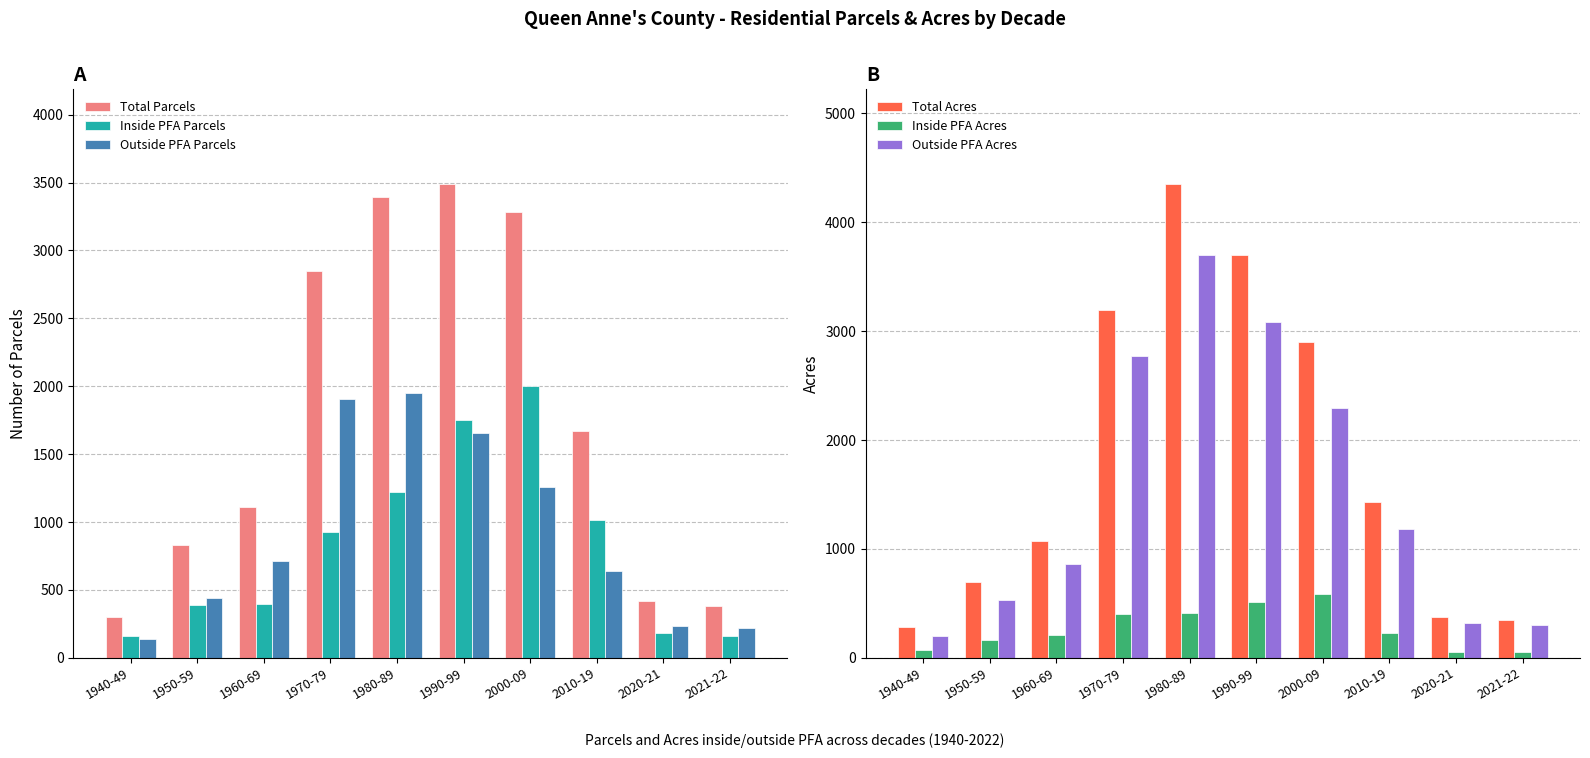

Reading left to right, transcribe all the data shown in this chart.

Total Parcels: 304.0	832.0	1112.0	2846.0	3394.0	3489.0	3281.0	1671.0	416.0	382.0
Inside PFA Parcels: 162.0	387.0	394.0	926.0	1223.0	1748.0	1999.0	1016.0	182.0	160.0
Outside PFA Parcels: 140.0	442.0	712.0	1906.0	1950.0	1656.0	1256.0	636.0	232.0	220.0
Total Acres: 281.6	697.1	1071.3	3192.5	4350.3	3697.4	2903.8	1427.2	378.5	351.5
Inside PFA Acres: 74.6	165.3	207.9	405.5	412.9	513.9	585.0	230.1	55.0	49.1
Outside PFA Acres: 204.3	529.6	859.0	2775.7	3694.8	3084.1	2293.7	1180.1	320.8	300.2